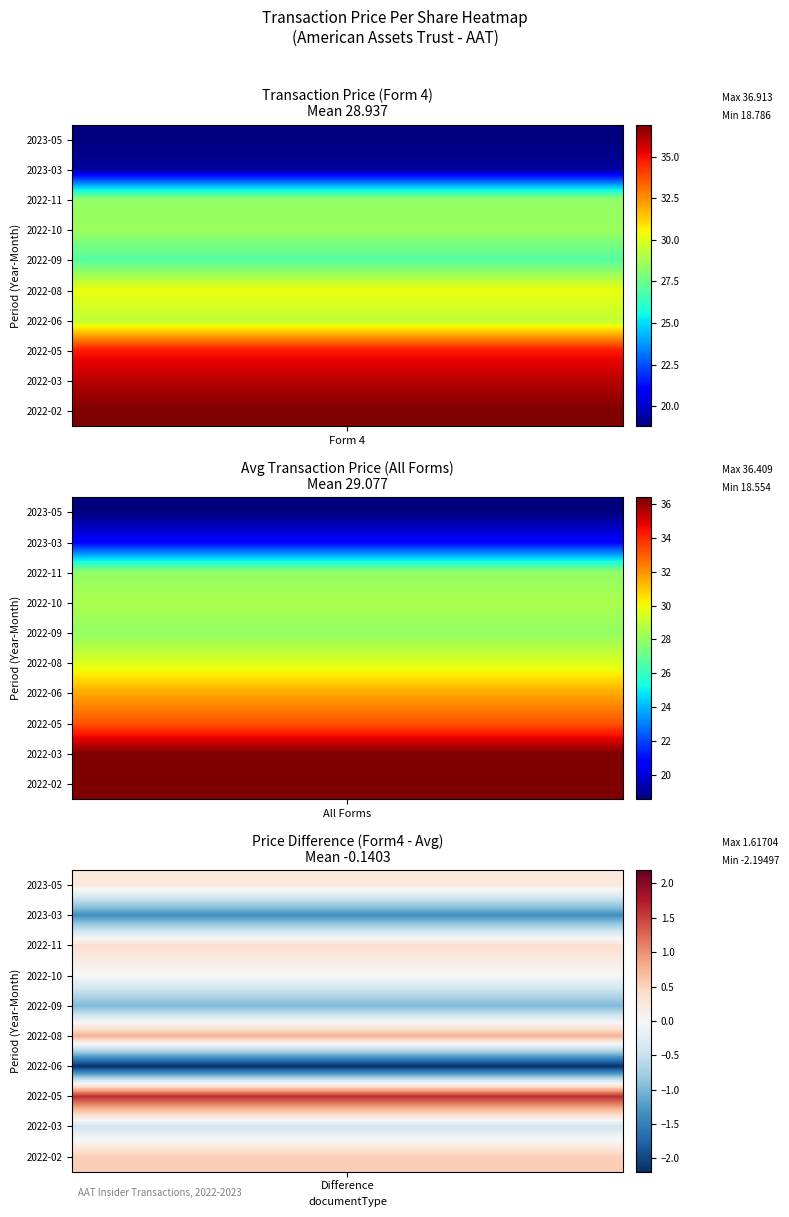

What is the total value across all series at 2022-11?

28.4